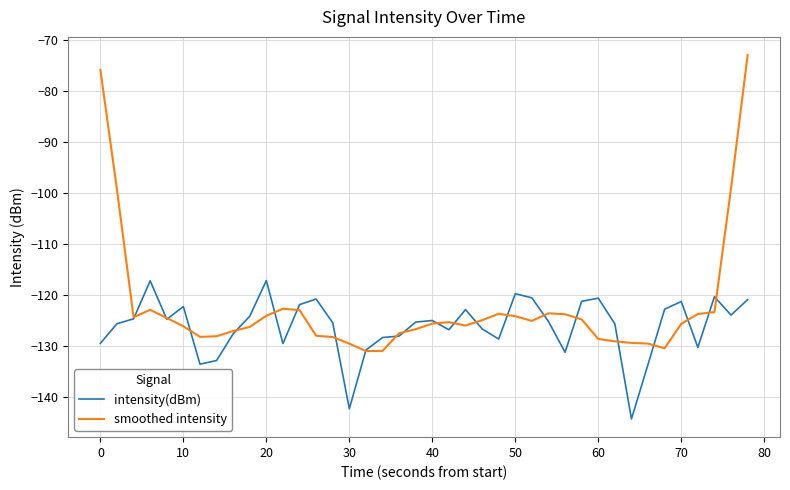

Which series has the largest total across all categories?

smoothed intensity